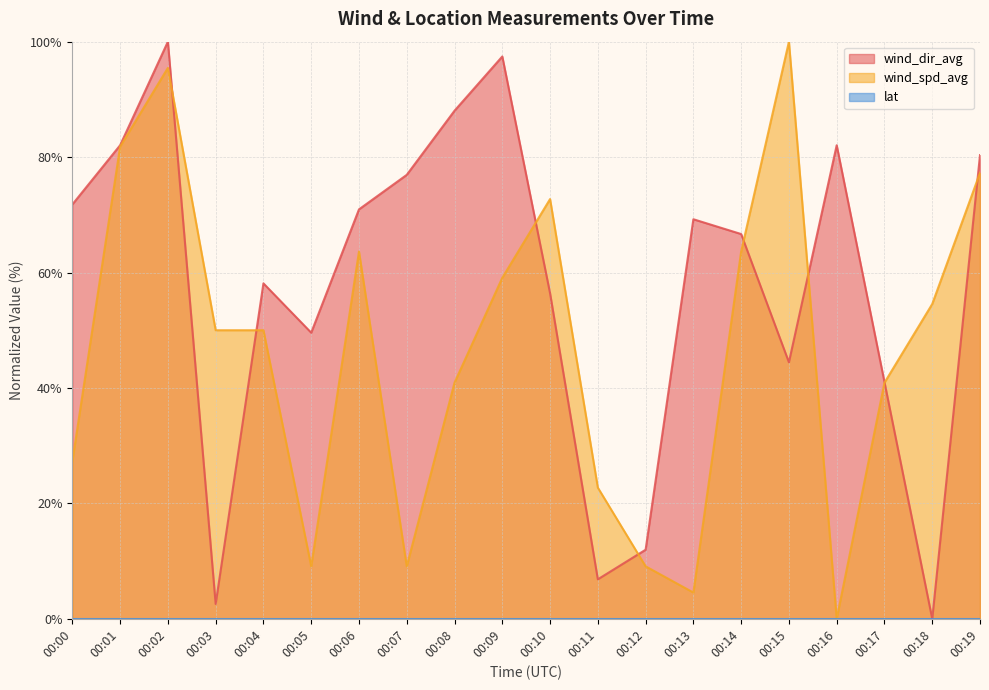

What is the difference between the wind_spd_avg values at 00:06 and 00:03?

13.6